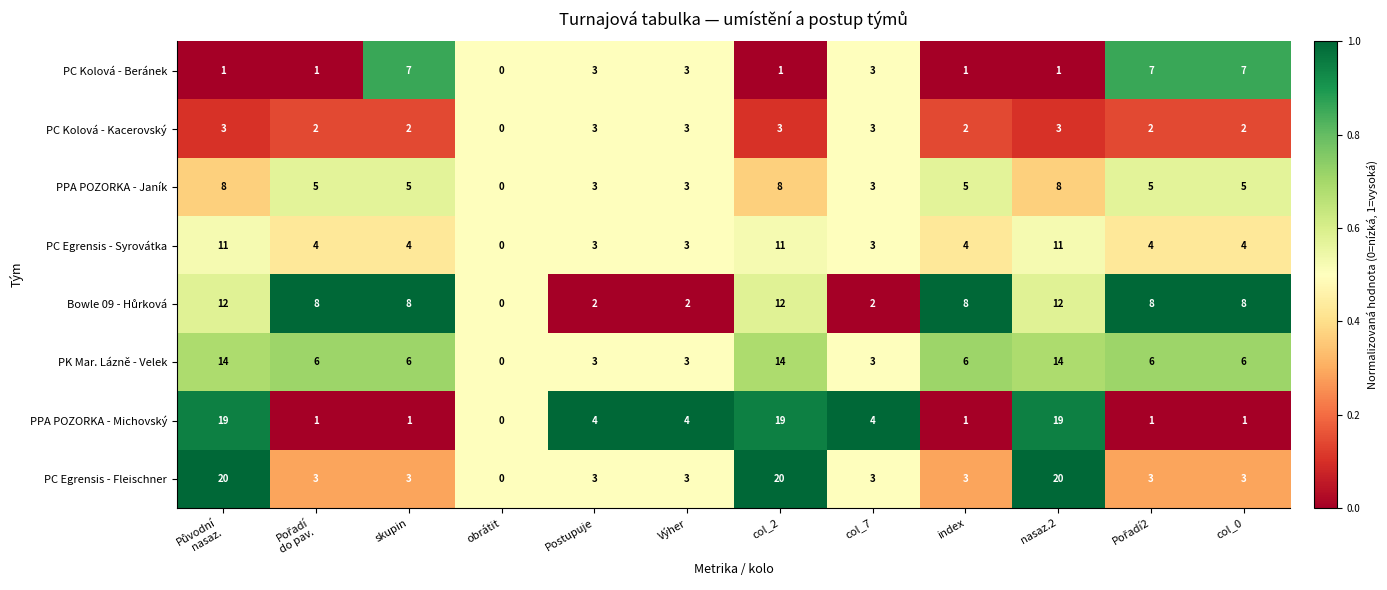

What is the sum of the PC Egrensis - Fleischner values at col_0 and nasaz.2?

23